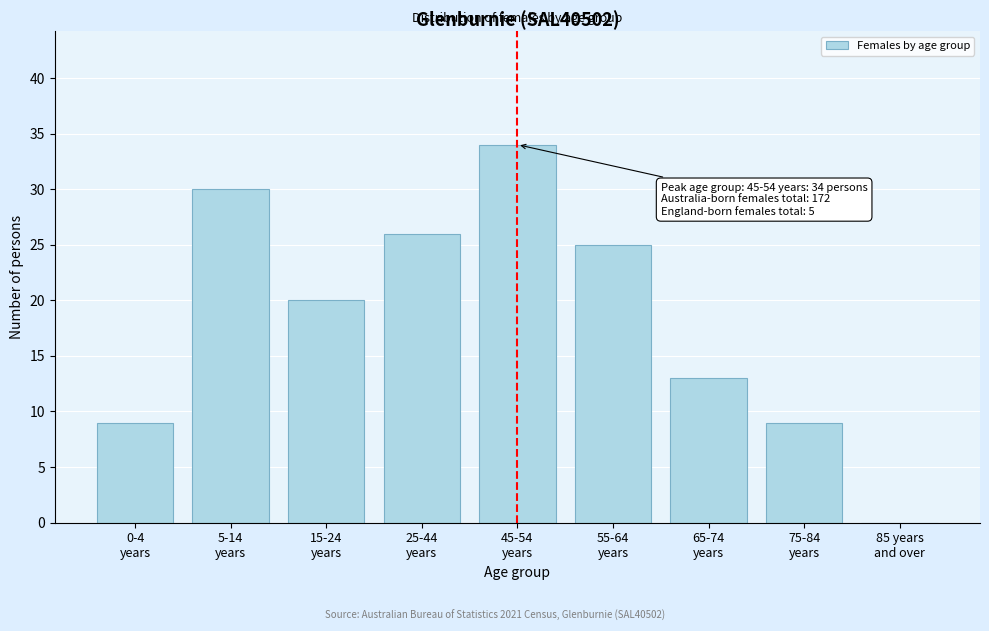

What is the greatest value displayed?

34